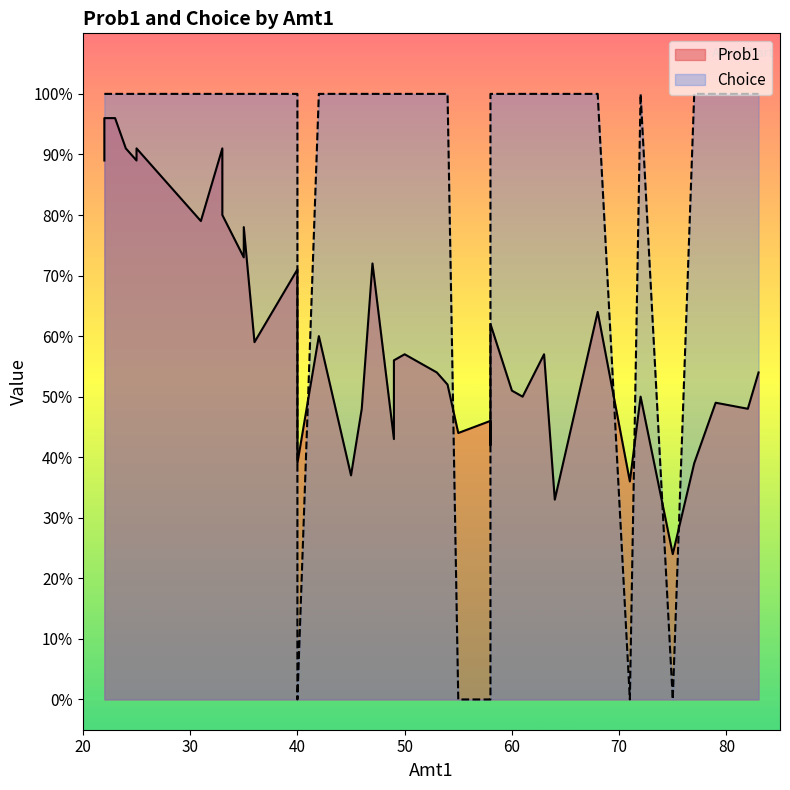

Is it true that Choice equals 1.5 at 63?

False